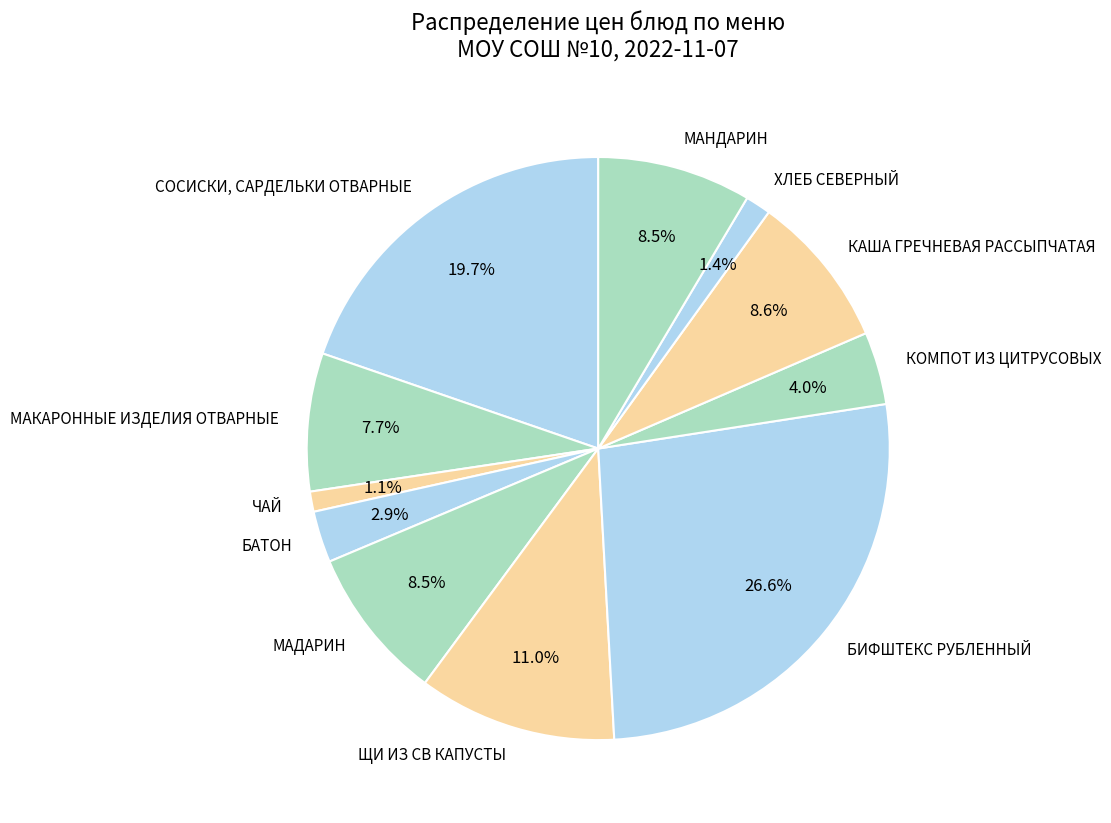

How much of the chart is everything except МАДАРИН?

91.5%